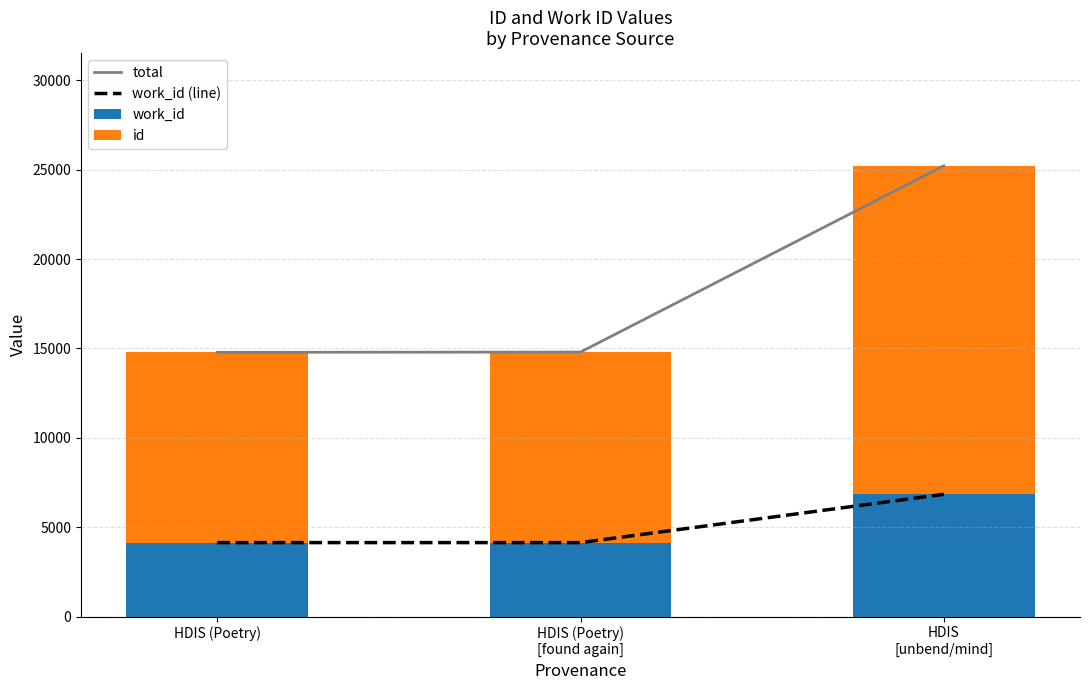

Reading right to left, what are all the values shown in this chart?

total: HDIS
[unbend/mind]=25216	HDIS (Poetry)
[found again]=14799	HDIS (Poetry)=14785
work_id (line): HDIS
[unbend/mind]=6843	HDIS (Poetry)
[found again]=4141	HDIS (Poetry)=4141
work_id: HDIS
[unbend/mind]=6843	HDIS (Poetry)
[found again]=4141	HDIS (Poetry)=4141
id: HDIS
[unbend/mind]=18373	HDIS (Poetry)
[found again]=10658	HDIS (Poetry)=10644